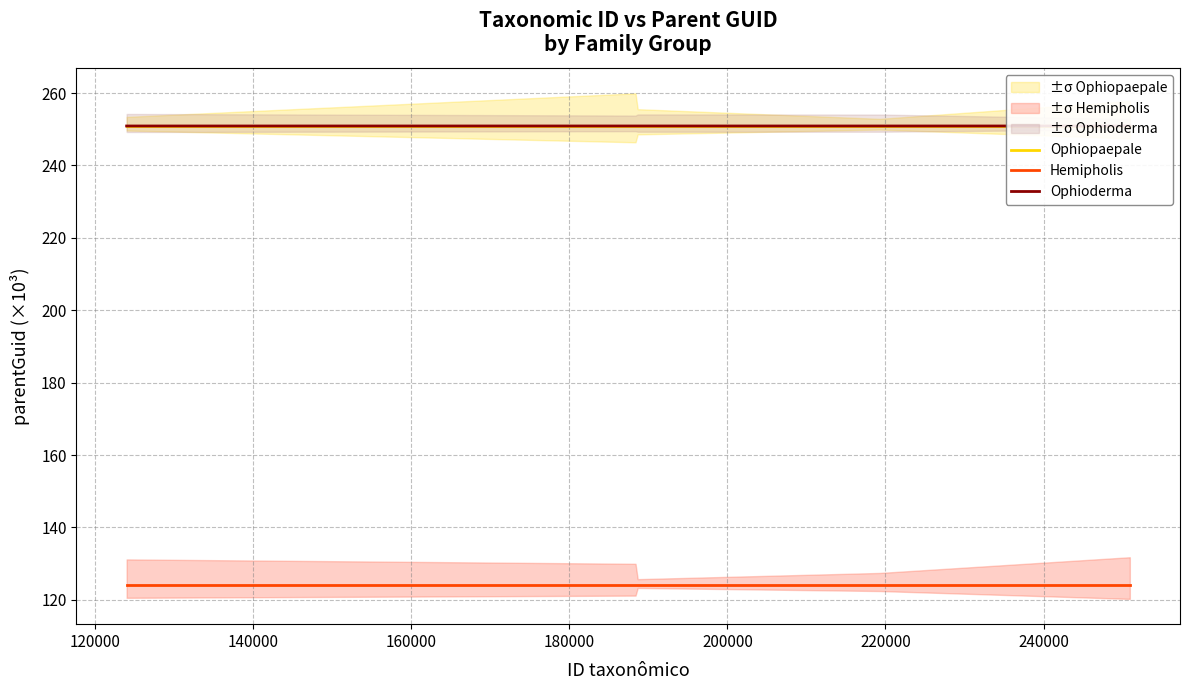

Does the chart have visible grid lines?

Yes